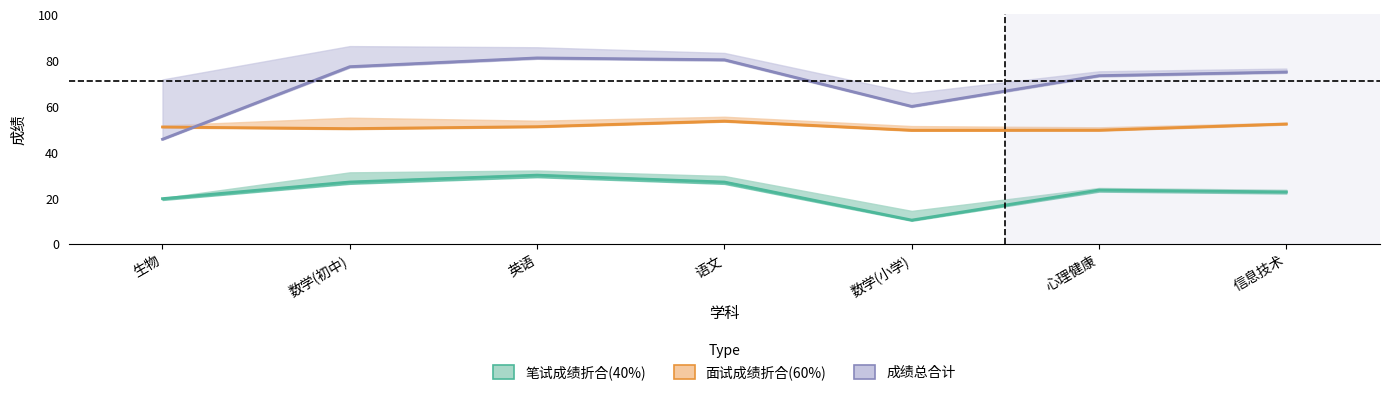

How many values in the 笔试成绩折合(40%)_inner series exceed 23?

4